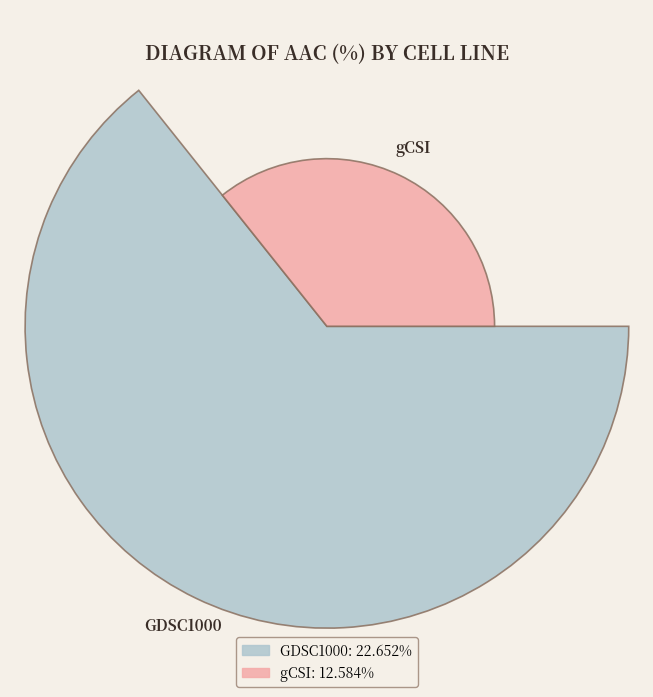

How many segments does this pie chart have?

2